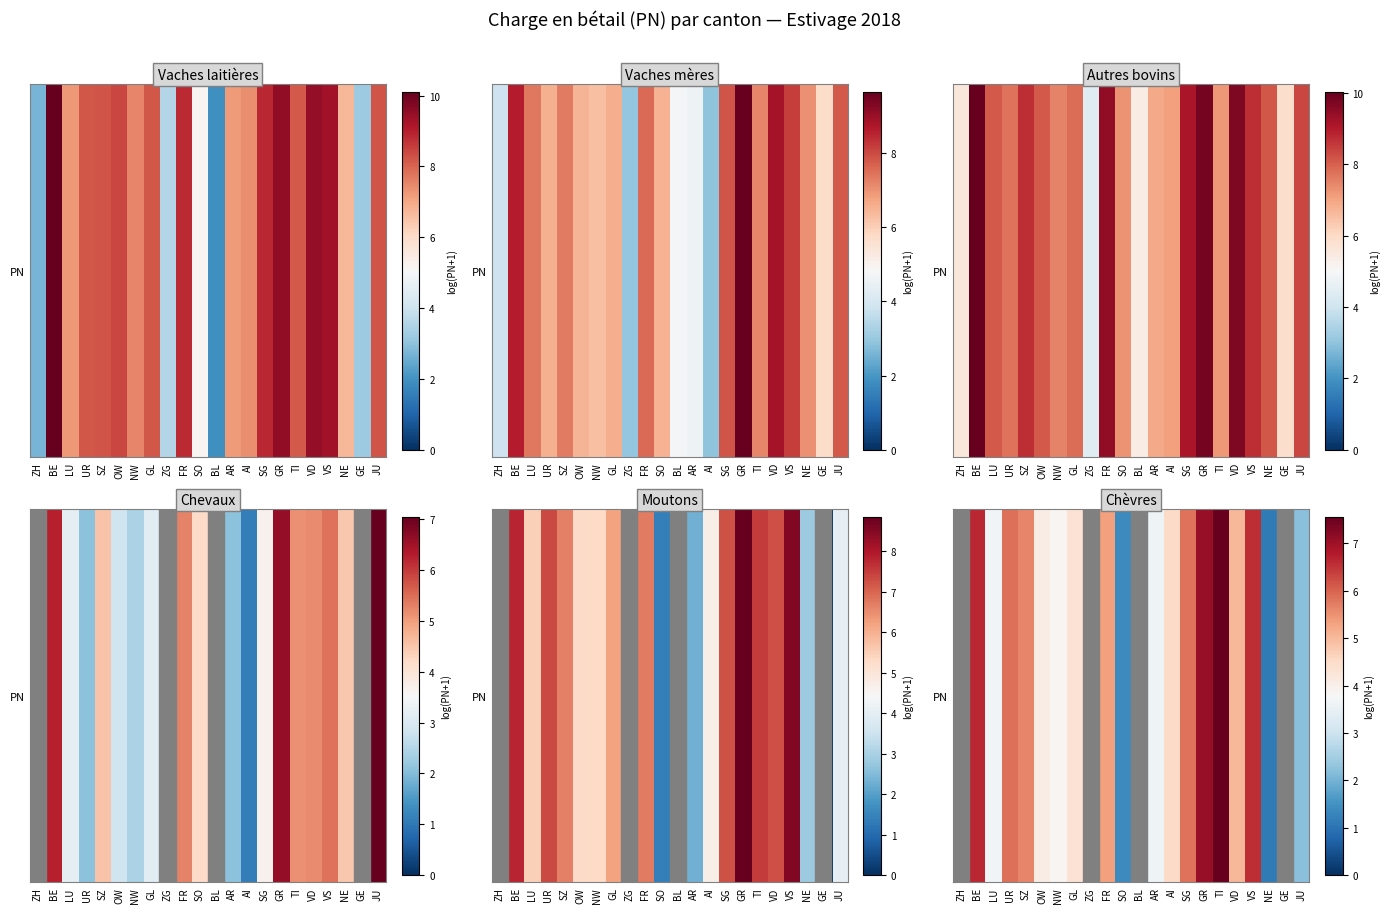

Which label corresponds to the largest value in the chart?

TI